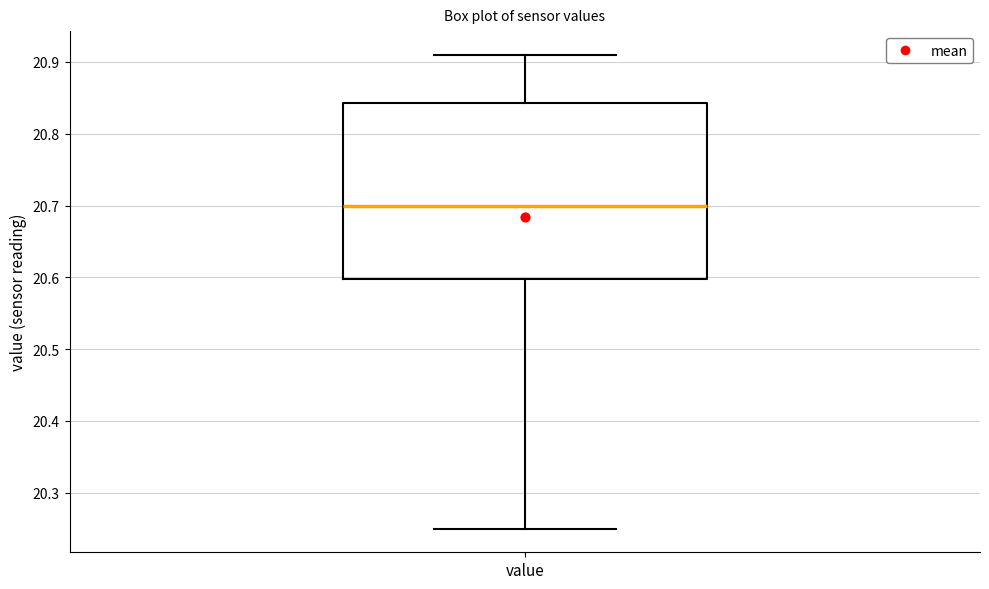

Where is the lower edge of the box for value on the y-axis? The values are not printed on the chart, so give them approximately, as read against the axis.

20.60